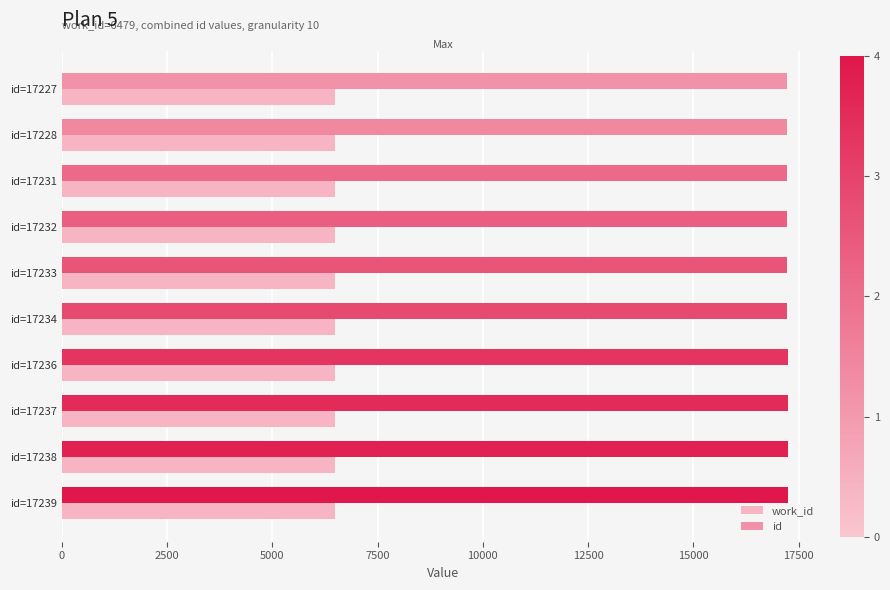

Rank the series by their average value, from lowest to highest.

work_id, id